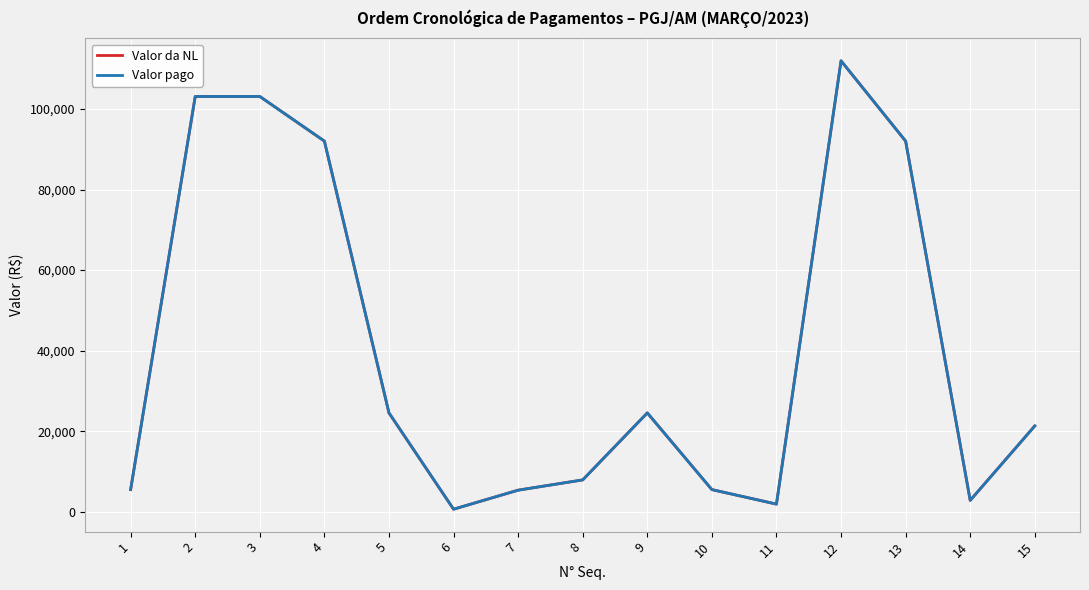

Is this an area chart (filled region under the line)?

No